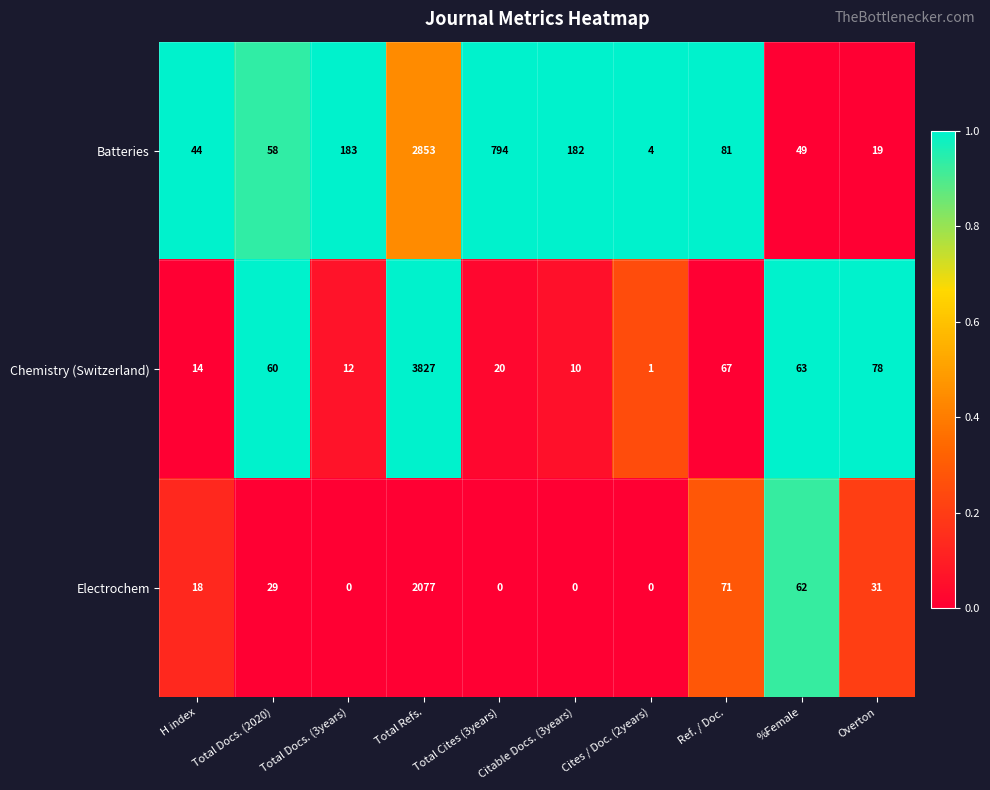

Count the number of data series in this chart.

3